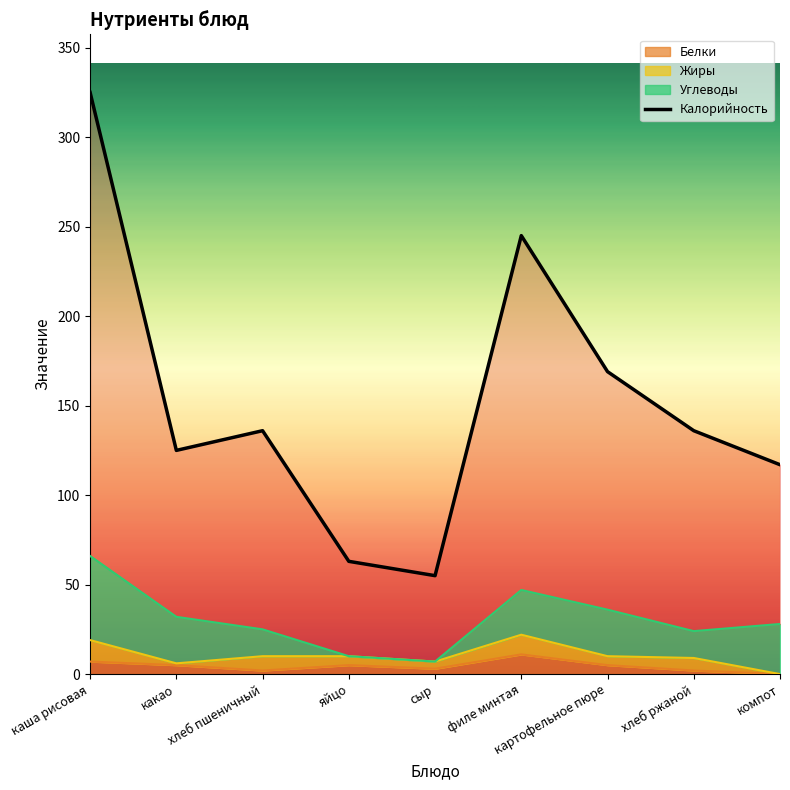

What is the label of the 9th point from the right?

каша рисовая